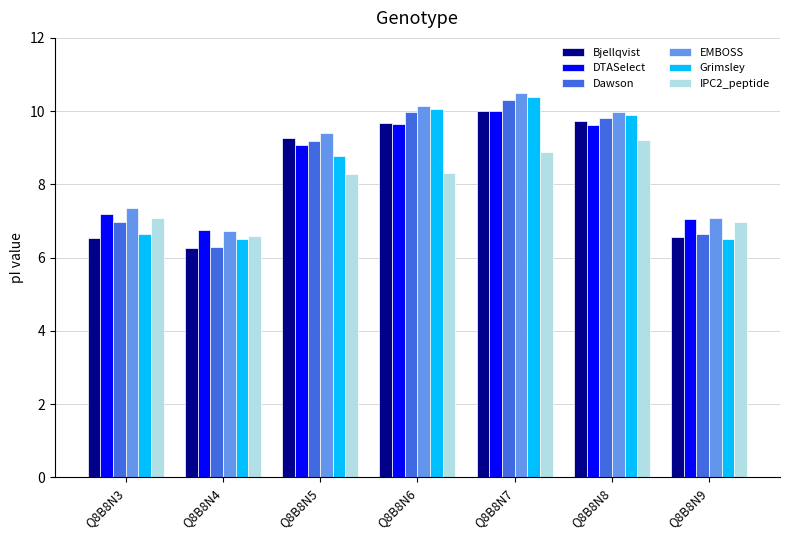

How many bars are there in total?

42